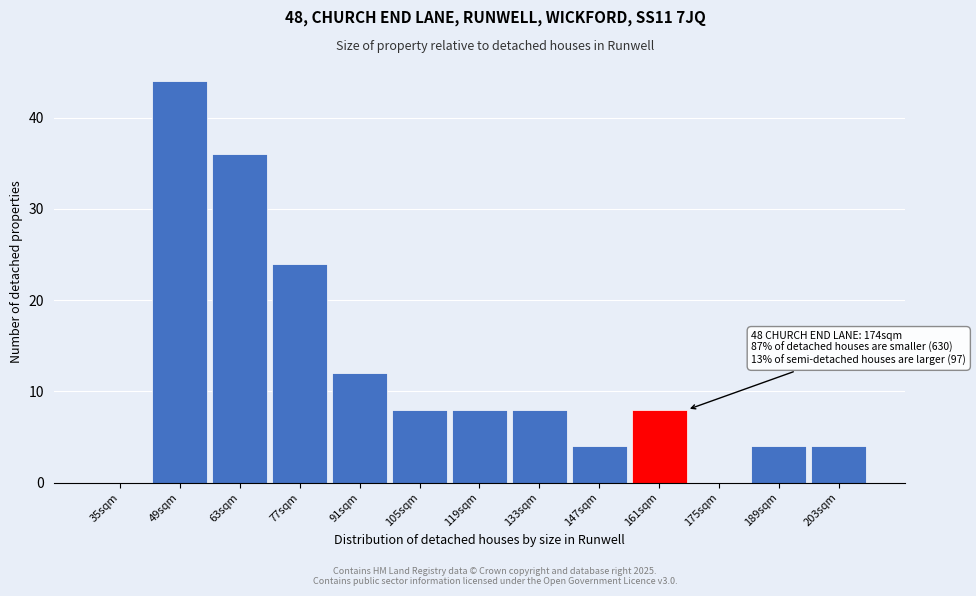

Reading left to right, what are all the values shown in this chart?

35sqm=0	49sqm=44	63sqm=36	77sqm=24	91sqm=12	105sqm=8	119sqm=8	133sqm=8	147sqm=4	161sqm=8	175sqm=0	189sqm=4	203sqm=4